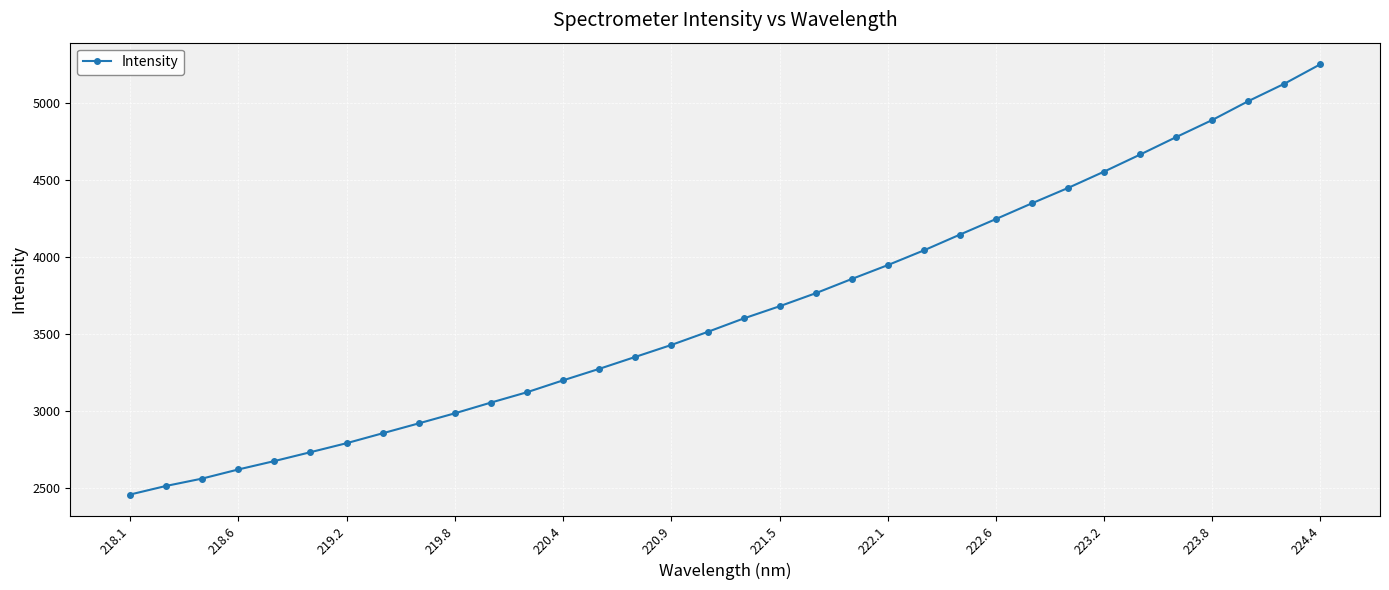

What is the difference between the maximum and minimum values?

2798.2